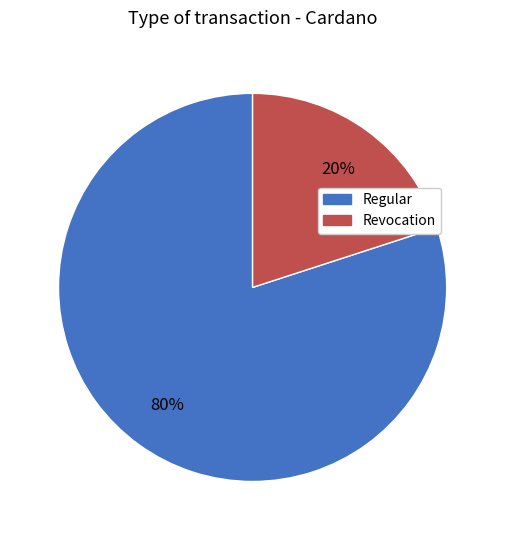

Between Regular and Revocation, which is larger?

Regular